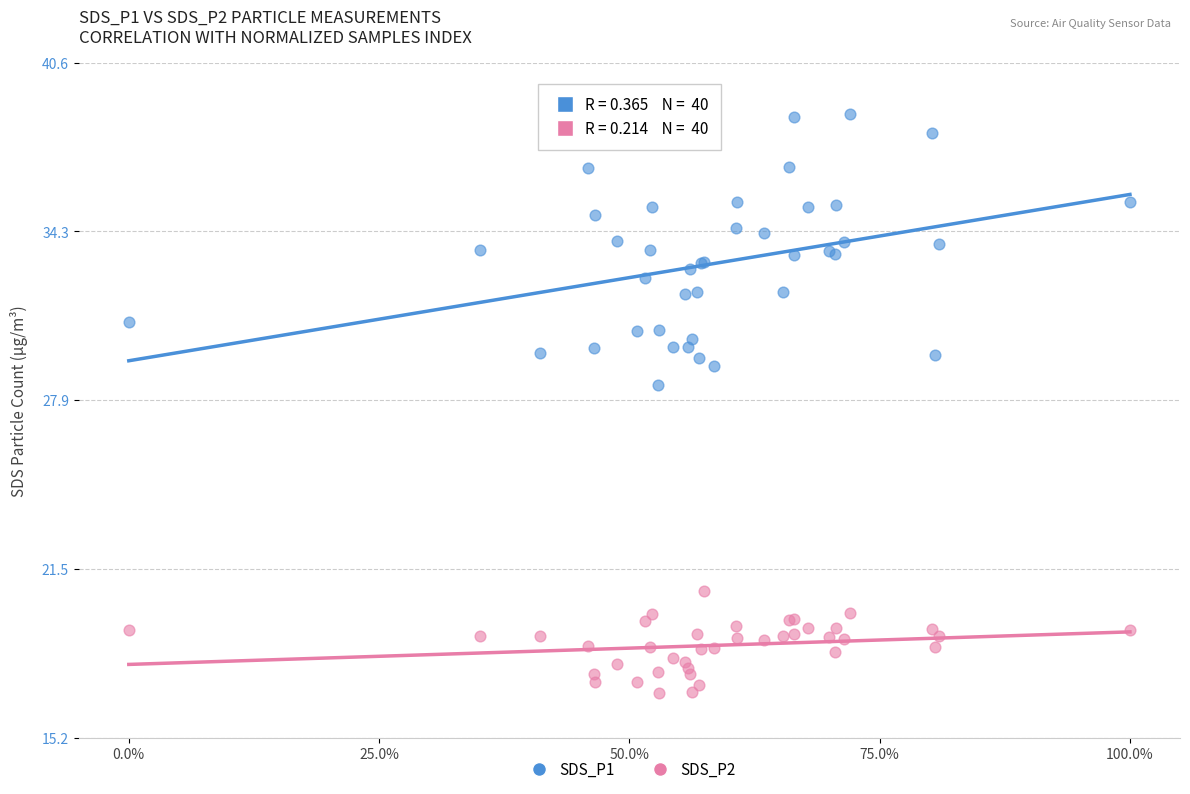

Across all series, what Y value is closest to 27?

28.5